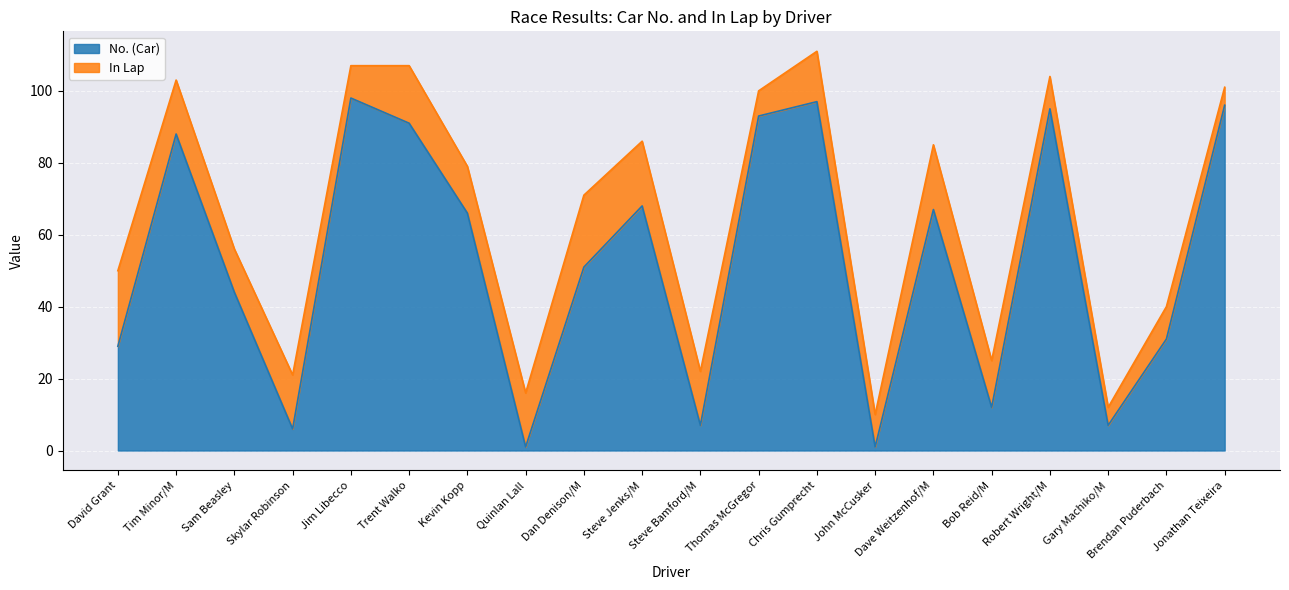

How many interior local valleys (lower than both neighbors) does the data have?

6